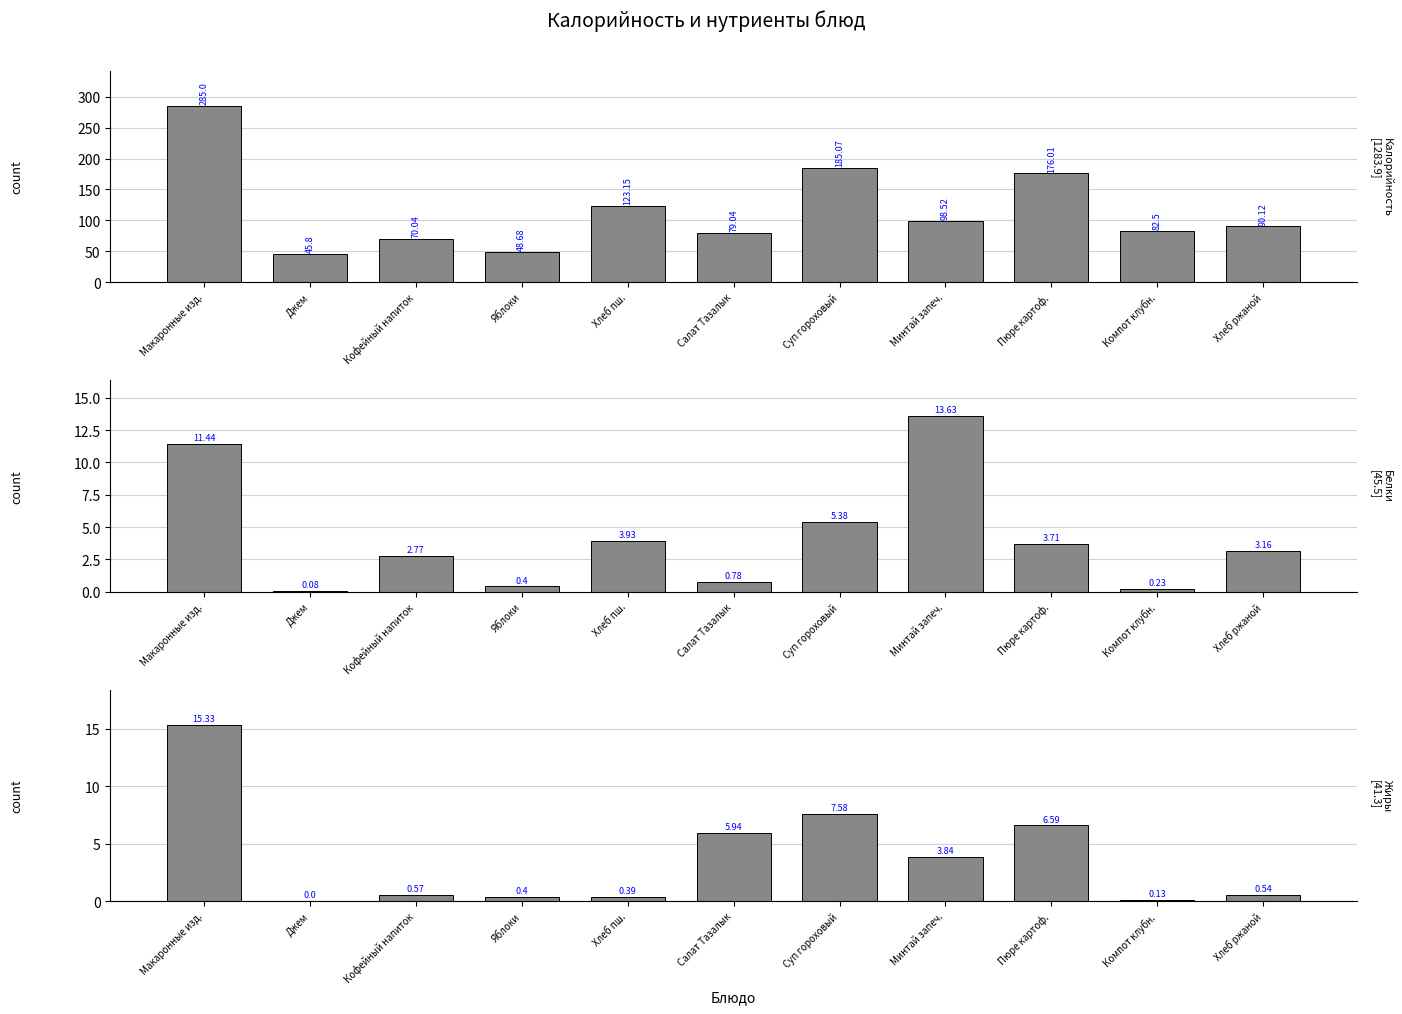

Is it true that Калорийность equals 98.5 at Минтай запеч.?

True